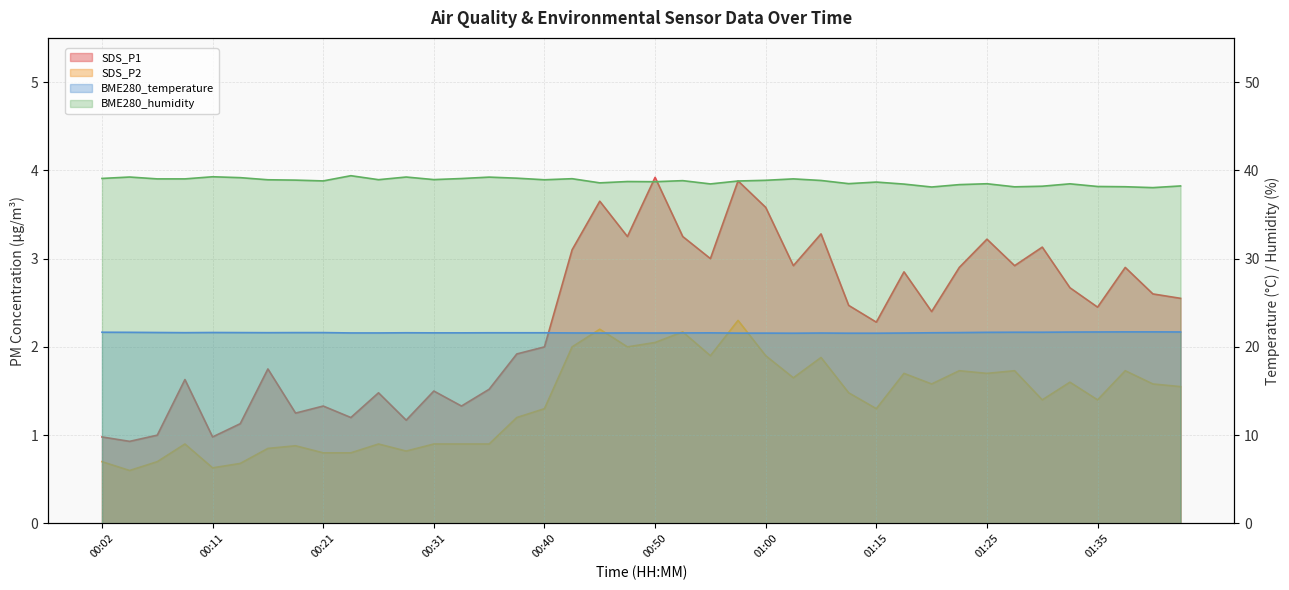

What are all the series names shown in the legend?

SDS_P1, SDS_P2, BME280_temperature, BME280_humidity